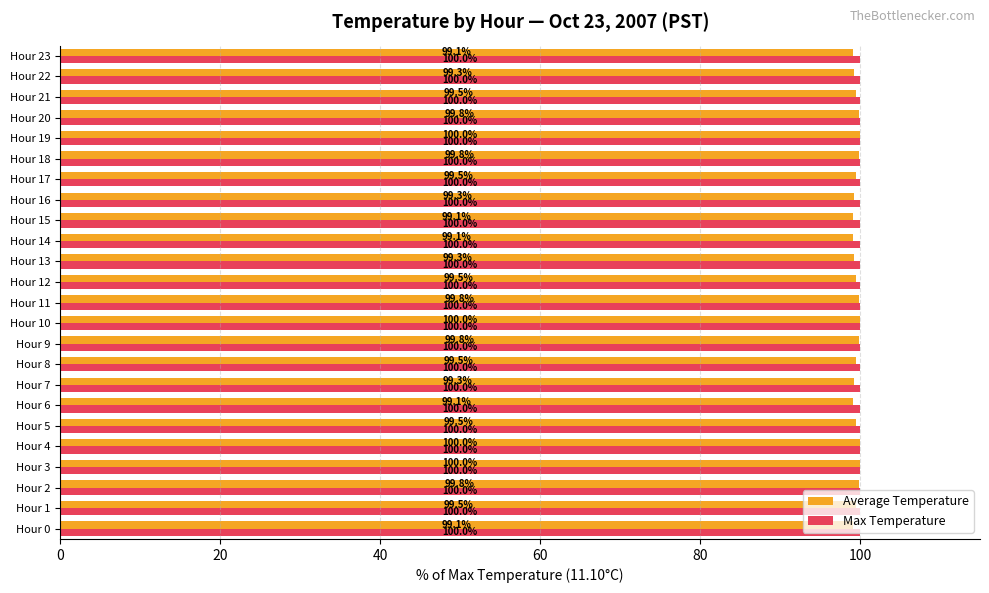

At Hour 14, list the series in order from smallest to largest.

Average Temperature, Max Temperature